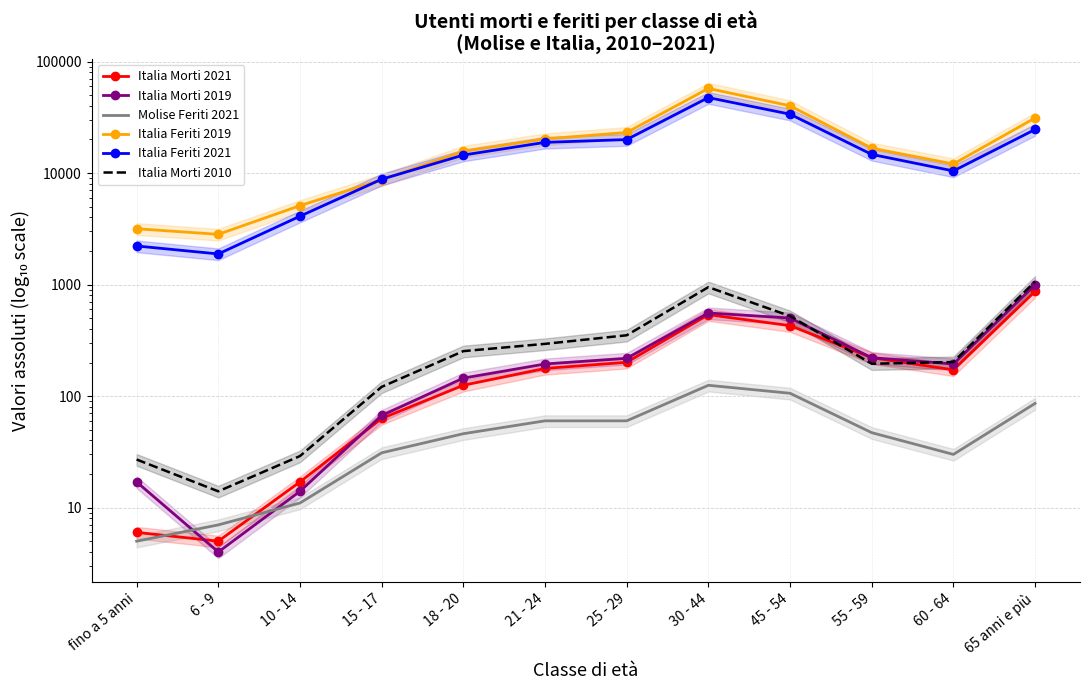

What is the value of the Italia Feriti 2019 point at the 3rd from the left?

5101